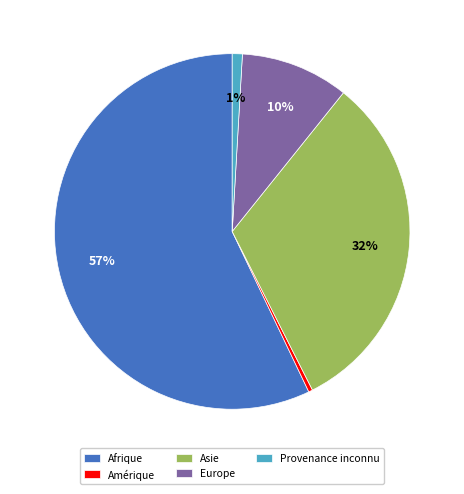

True or false: Afrique accounts for 57% of the total.

True